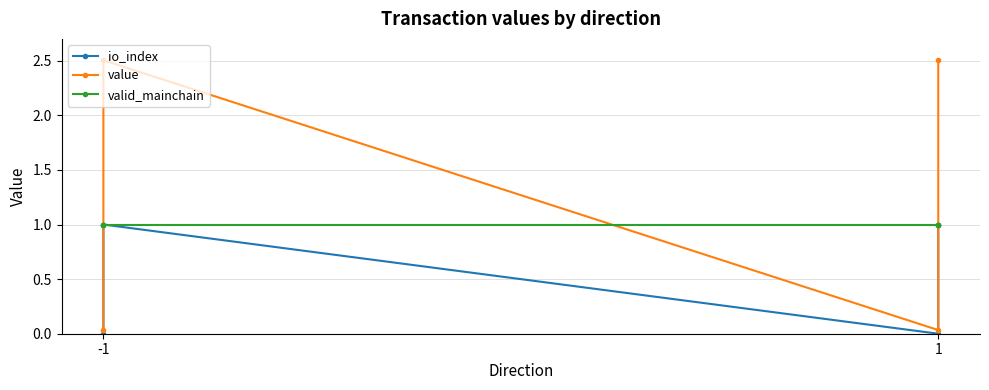

True or false: io_index and valid_mainchain cross at least once.

False